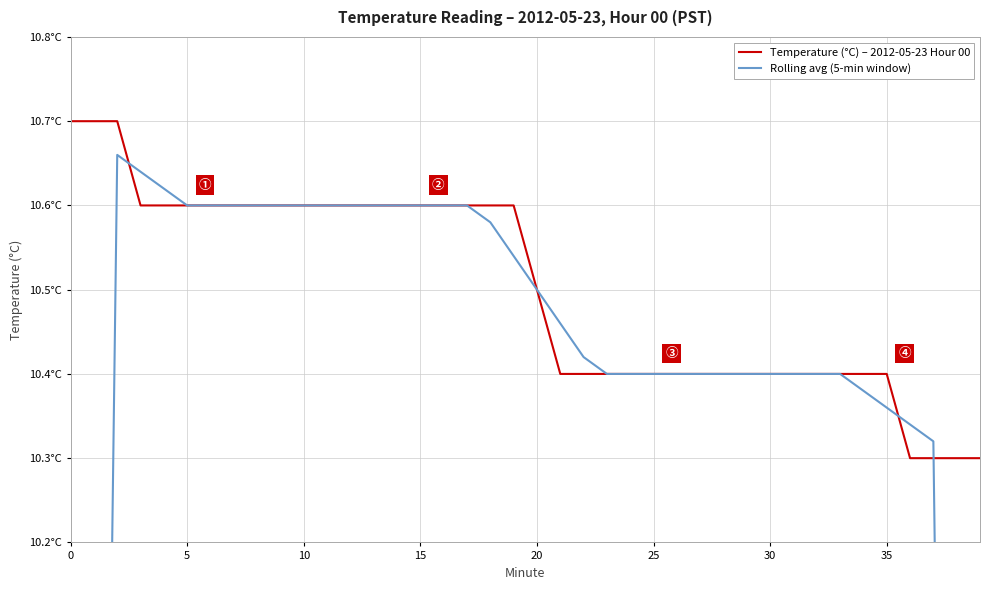

At how many categories does at least one series exceed 8?

40